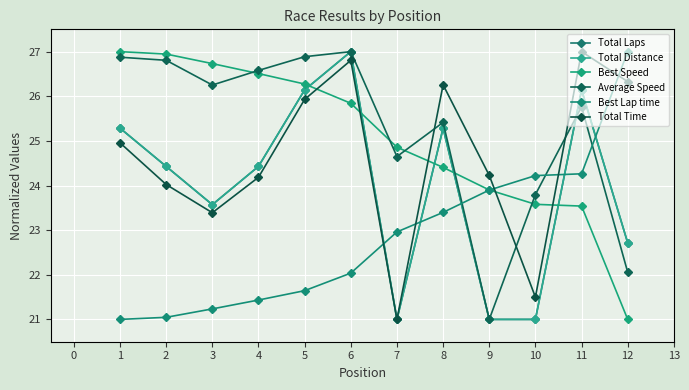

Which series has the largest range (max minus min)?

Total Laps